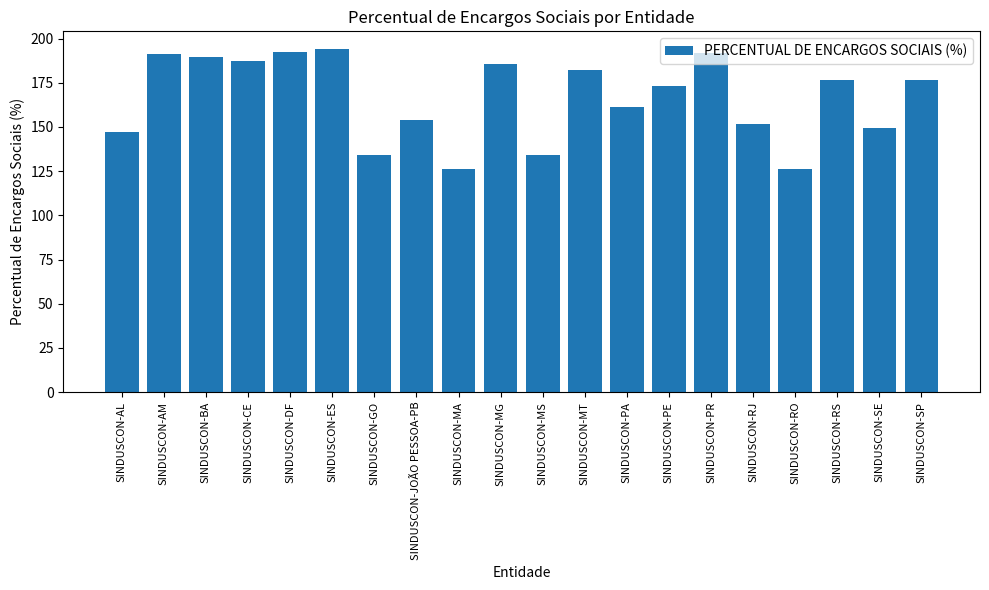

What position from the left is SINDUSCON-BA?

3